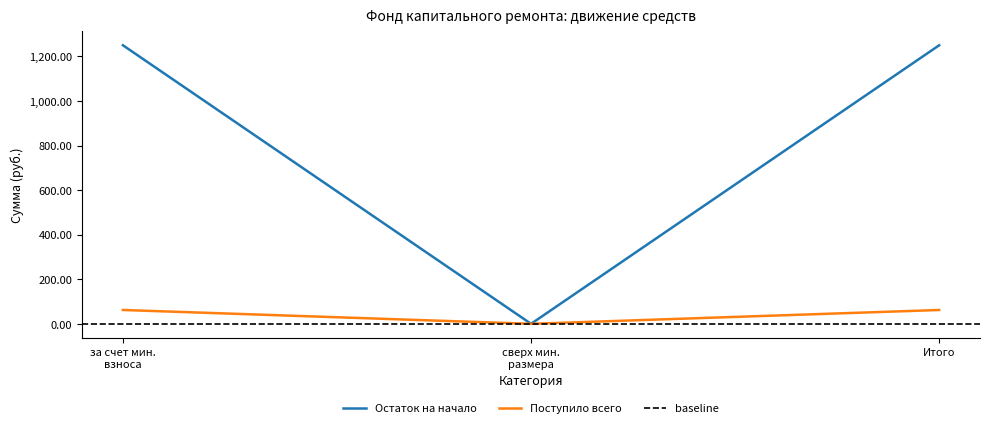

What value does the Остаток на начало series have at Итого?

1250.0